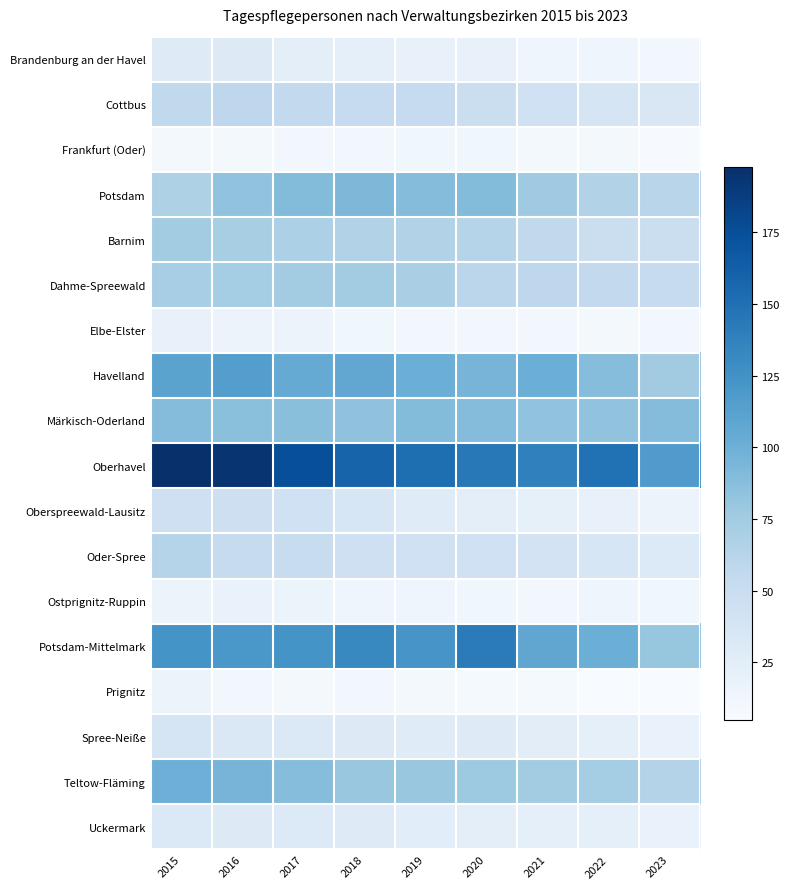

Which series has the largest total across all categories?

Oberhavel